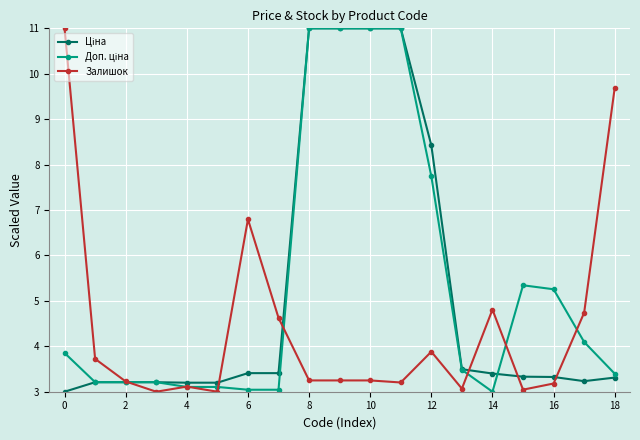

At how many categories does at least one series exceed 4?

13